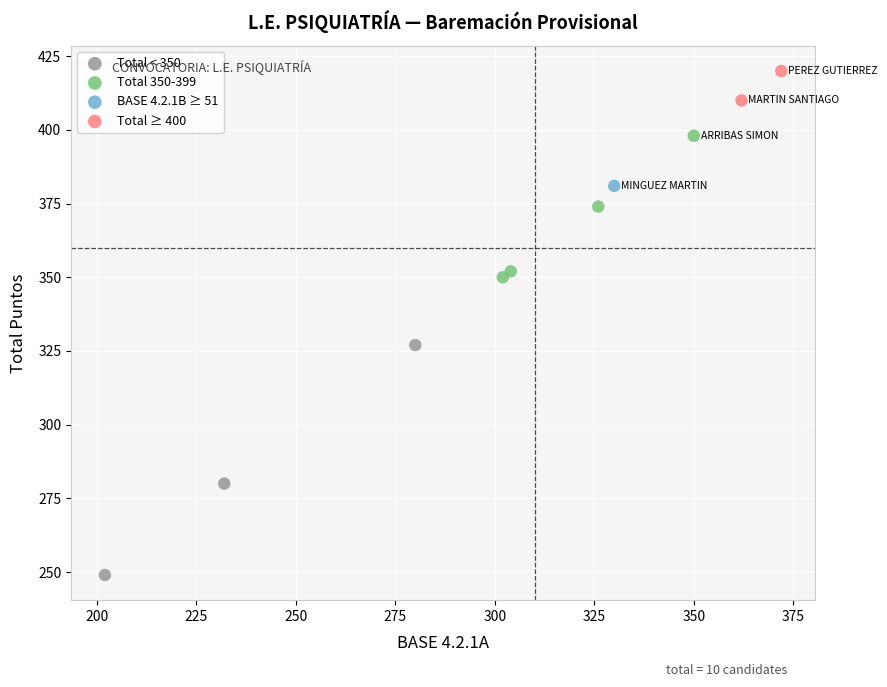

What are all the series names shown in the legend?

Total < 350, Total 350-399, BASE 4.2.1B ≥ 51, Total ≥ 400